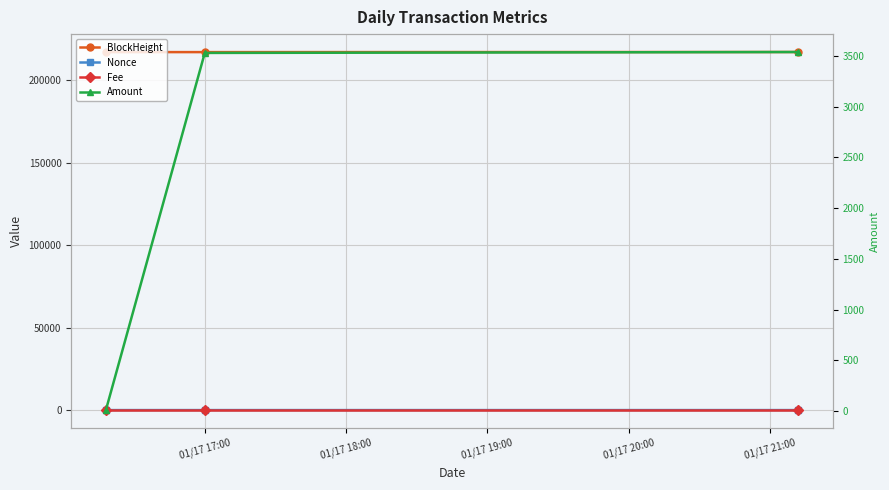

The value of Fee at 01/17 19:00 is 0.0. True or false?

False